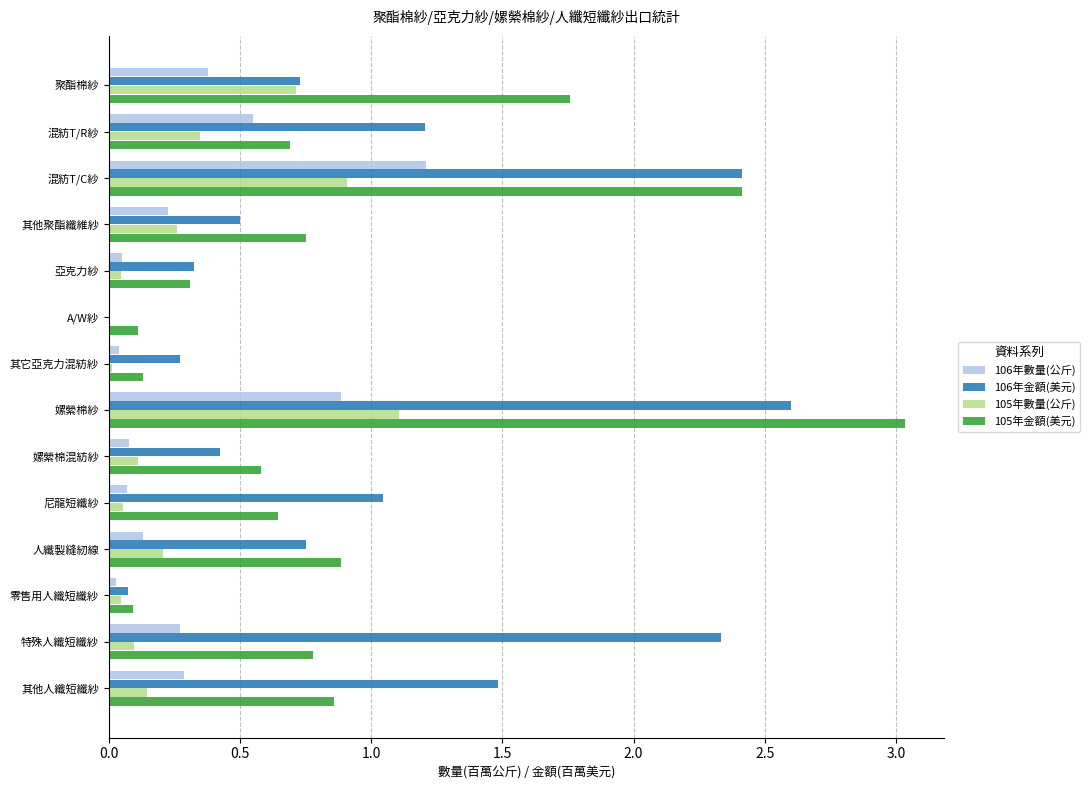

Read the 106年金額(美元) value at 混紡T/R紗.

1.2